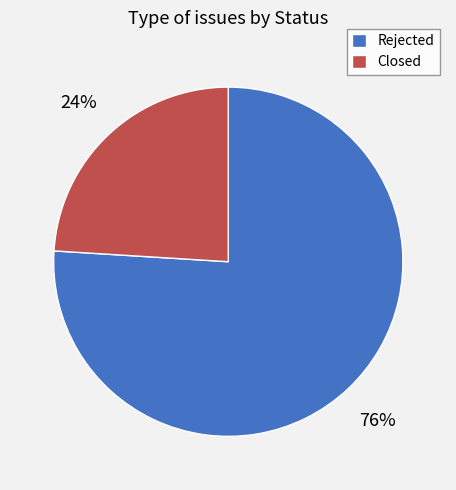

What is the ratio of the value at Rejected to the value at Closed?

3.2